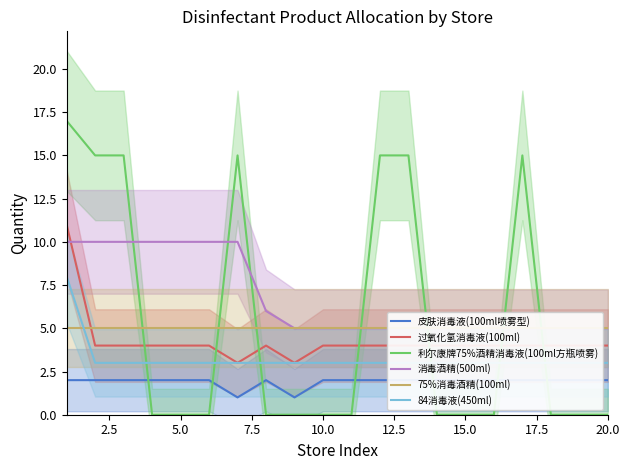

Is it true that 过氧化氢消毒液(100ml) equals 4 at 10.0?

True